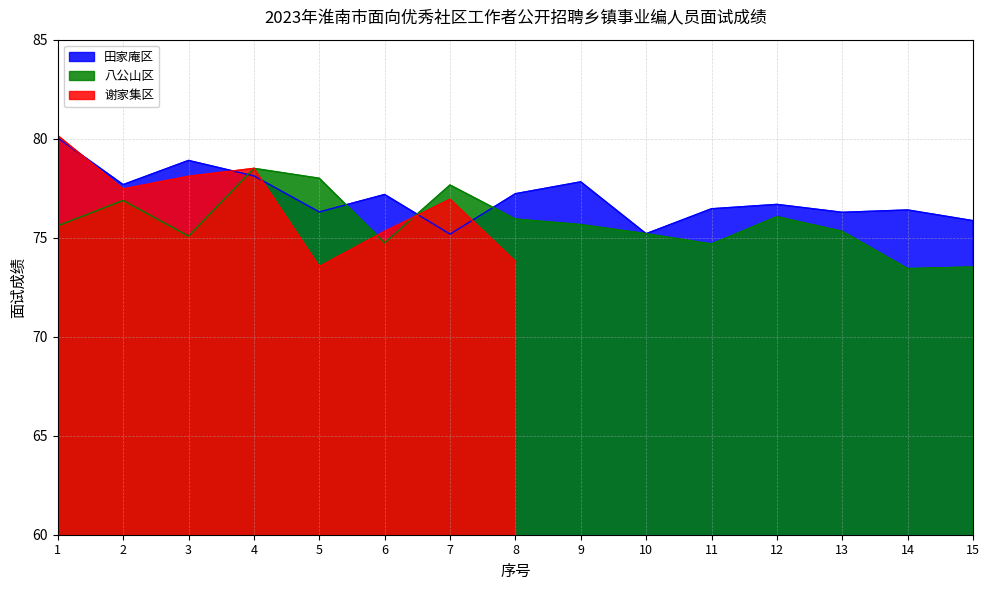

Which series has the largest total across all categories?

田家庵区